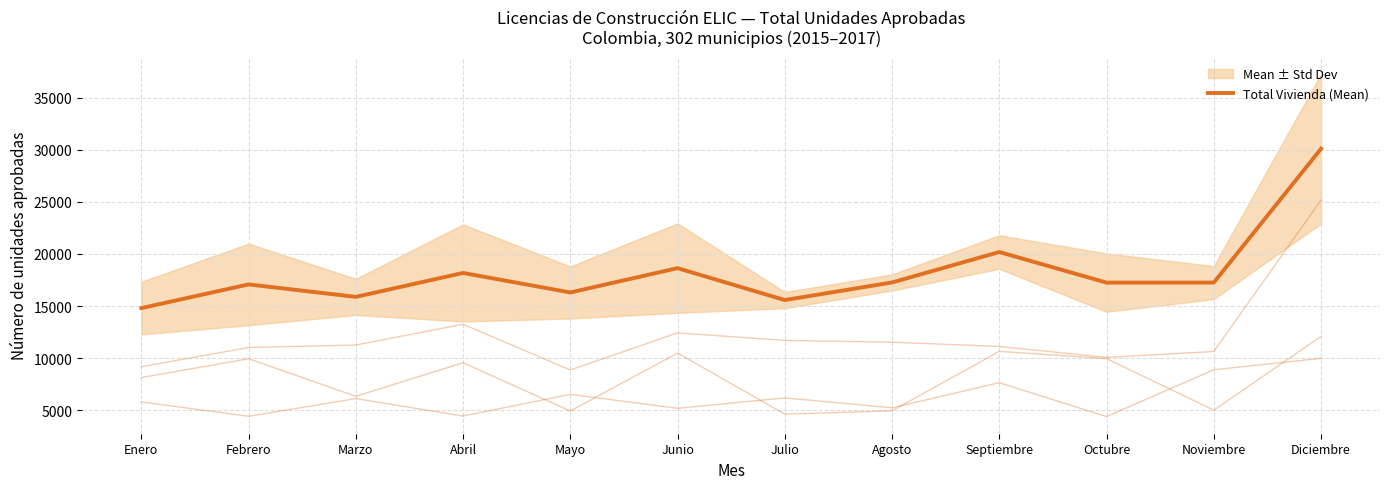

Reading left to right, list all the values displayed in this chart.

2015_VIS: Enero=8147.0	Febrero=9958.0	Marzo=6353.0	Abril=9572.0	Mayo=4940.0	Junio=10498.0	Julio=4640.0	Agosto=4959.0	Septiembre=10659.0	Octubre=9971.0	Noviembre=5023.0	Diciembre=12095.0
2016_VIS: Enero=5811.0	Febrero=4436.0	Marzo=6135.0	Abril=4462.0	Mayo=6538.0	Junio=5201.0	Julio=6201.0	Agosto=5249.0	Septiembre=7656.0	Octubre=4407.0	Noviembre=8897.0	Diciembre=9992.0
2015_noVIS: Enero=9187.0	Febrero=11034.0	Marzo=11268.0	Abril=13262.0	Mayo=8875.0	Junio=12432.0	Julio=11714.0	Agosto=11537.0	Septiembre=11134.0	Octubre=10082.0	Noviembre=10648.0	Diciembre=25164.0
Total Vivienda (Mean): Enero=14809.5	Febrero=17081.0	Marzo=15886.5	Abril=18179.5	Mayo=16309.0	Junio=18640.5	Julio=15580.5	Agosto=17267.5	Septiembre=20186.0	Octubre=17253.0	Noviembre=17257.5	Diciembre=30088.5